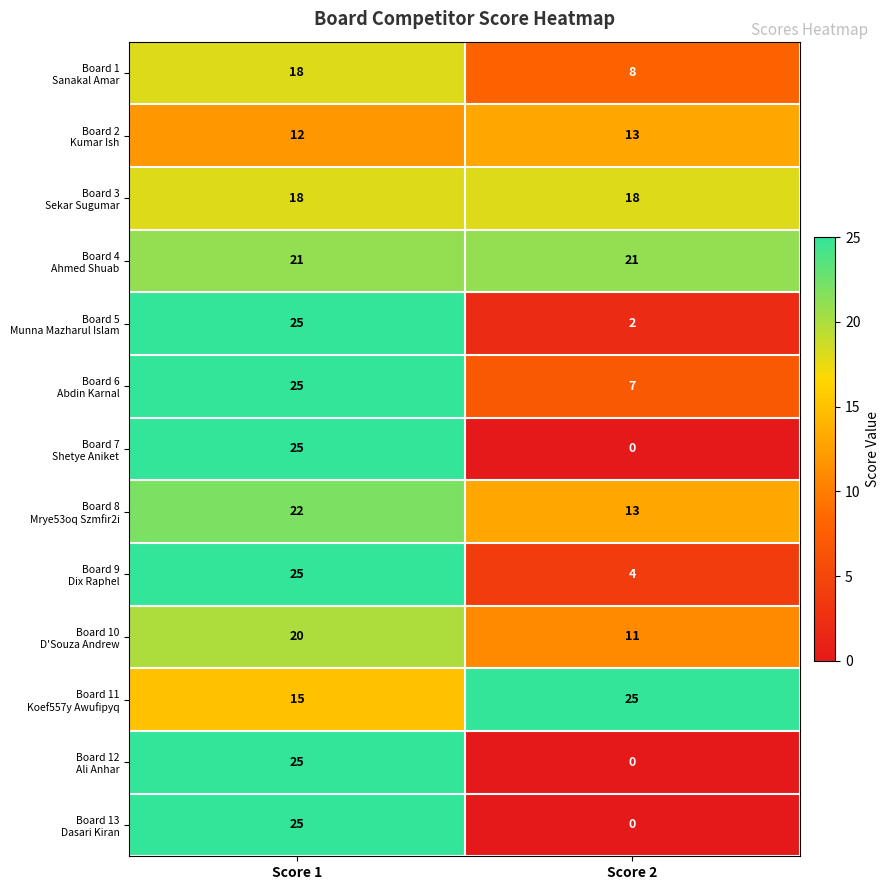

Count the number of categories in the chart.

2